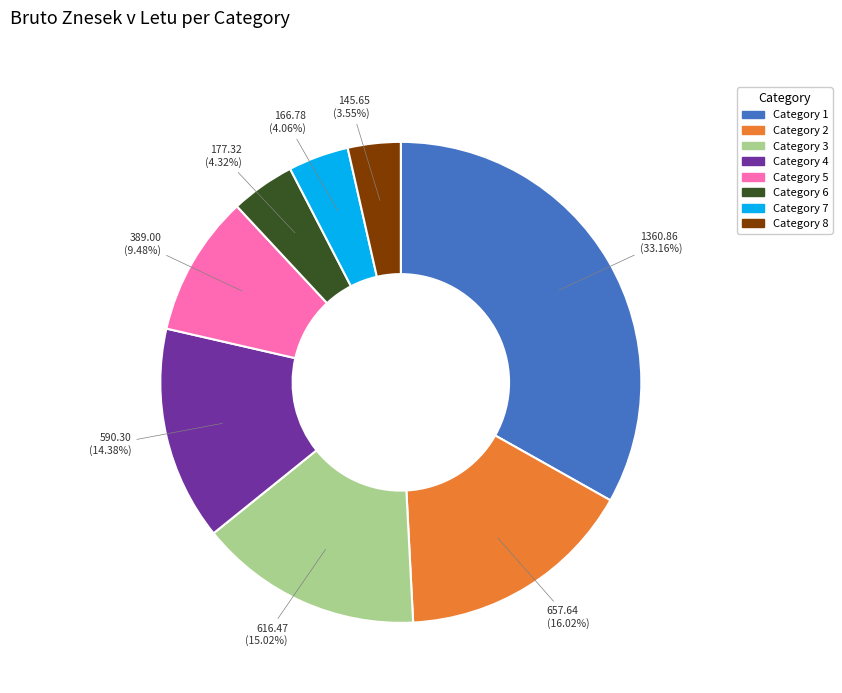

Does any single category account for the majority?

No